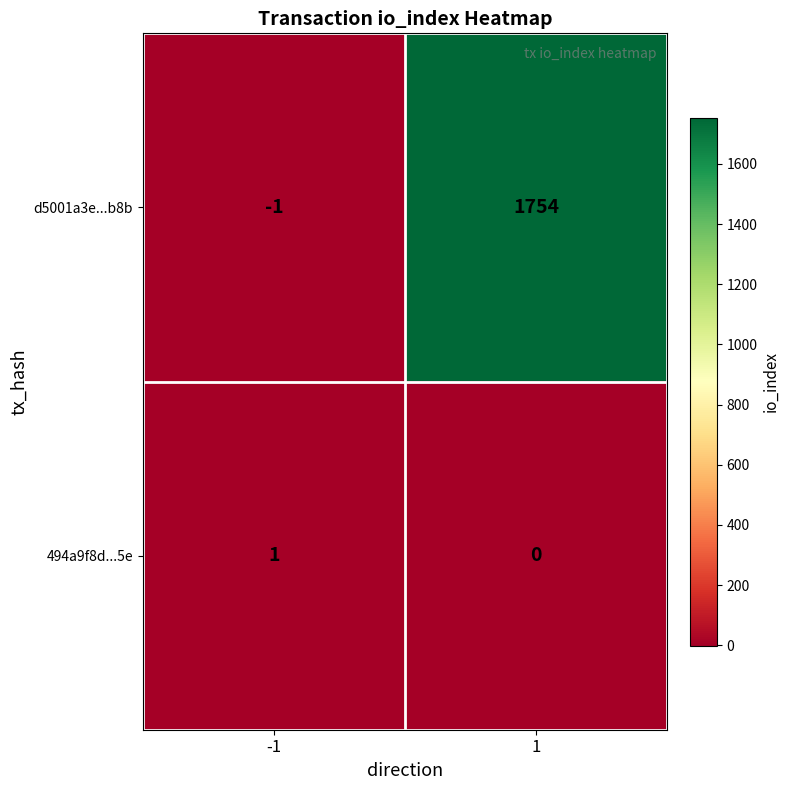

Reading left to right, what are all the values shown in this chart?

d5001a3e...b8b: -1=-1	1=1754
494a9f8d...5e: -1=1	1=0